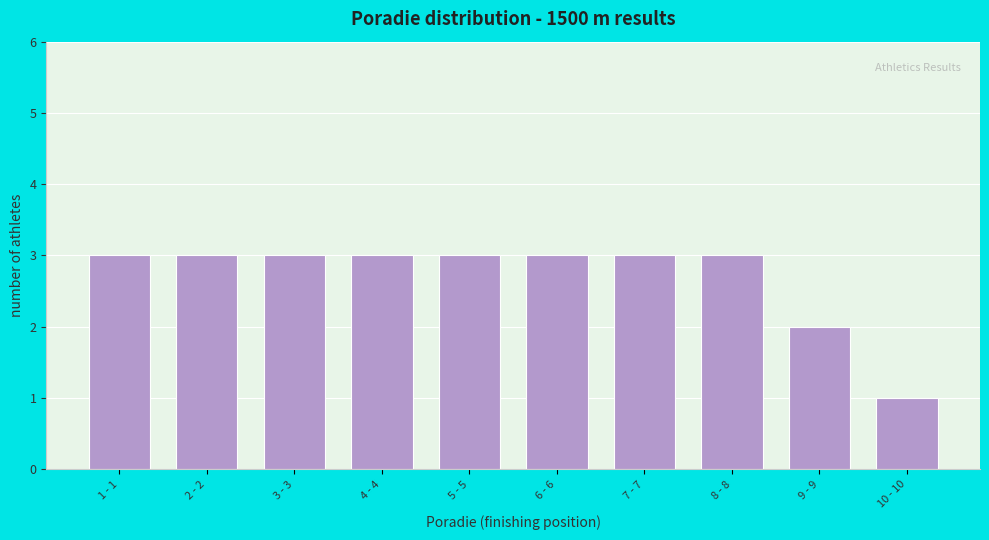

Reading left to right, what are all the values shown in this chart?

3	3	3	3	3	3	3	3	2	1